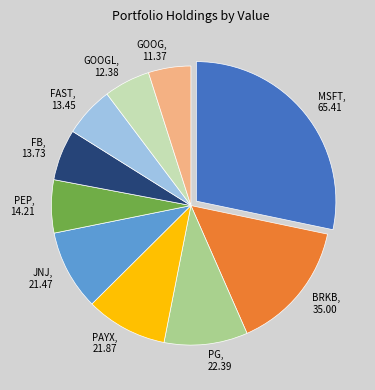

What is the largest slice in the pie chart?

MSFT, 65.41